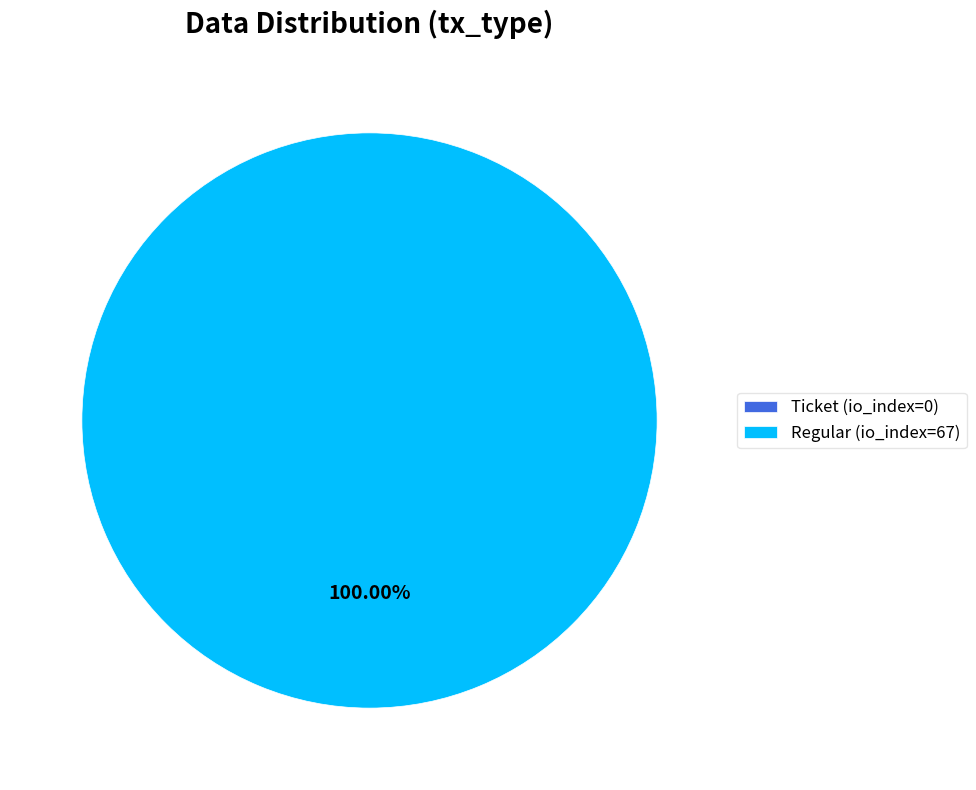

Which has a higher value, Ticket (io_index=0) or Regular (io_index=67)?

Regular (io_index=67)